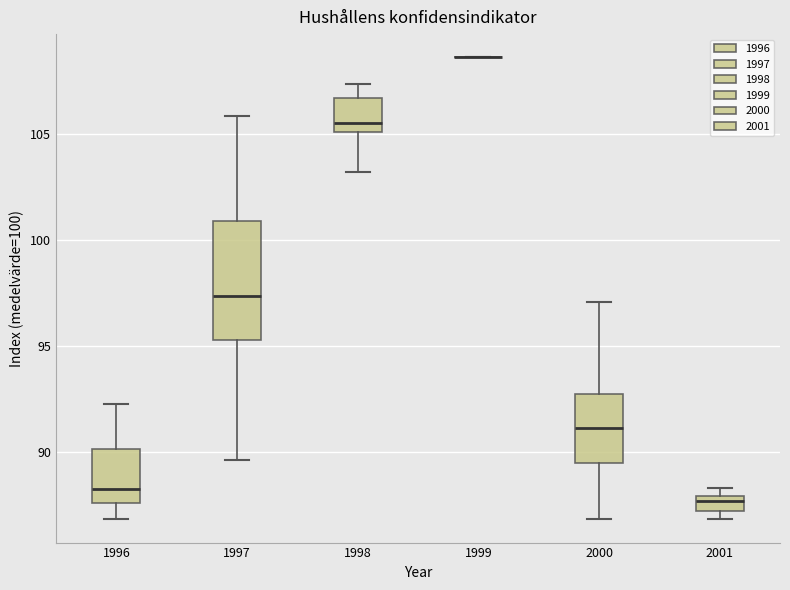

Which box is the tallest, from its lower edge to its upper edge?

1997